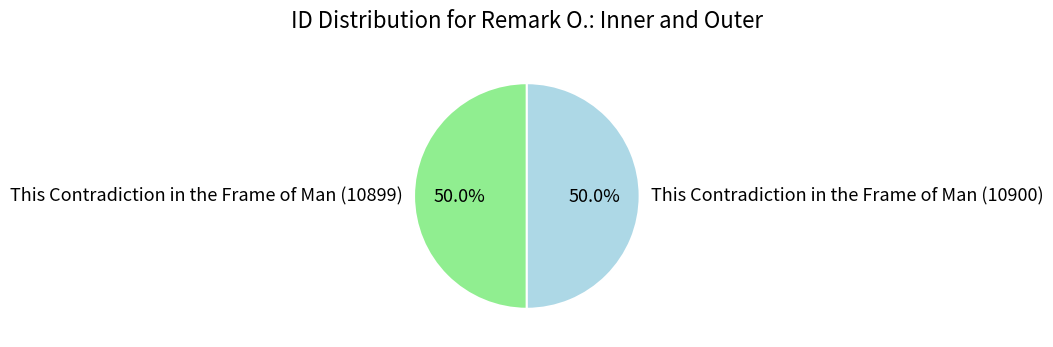

What portion of the pie excludes This Contradiction in the Frame of Man (10900)?

50.0%